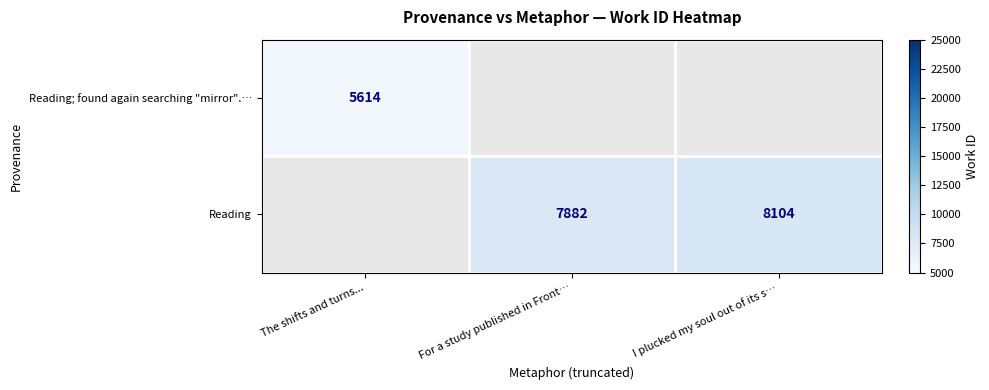

What is the difference between the Reading values at For a study published in Front… and I plucked my soul out of its s…?

222